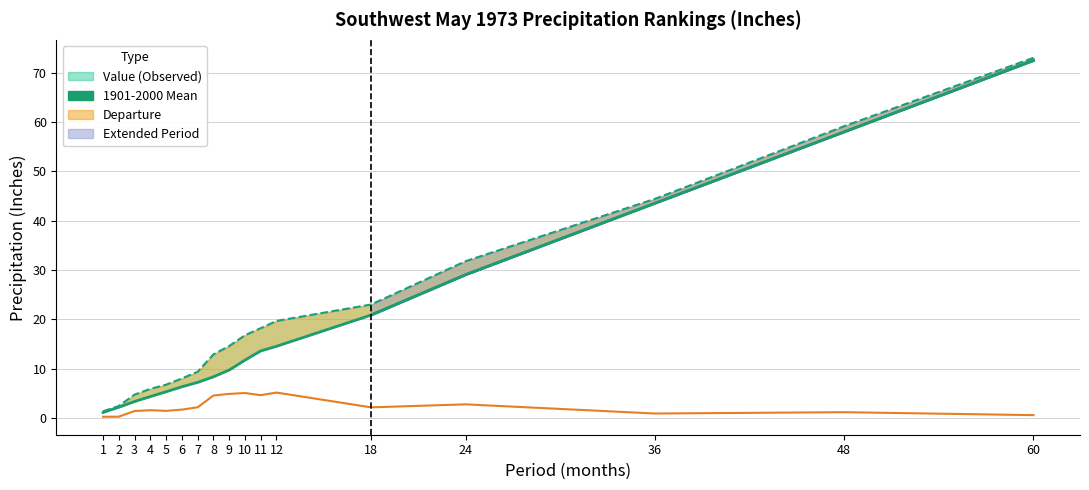

What is the difference between the maximum and minimum values in the 1901-2000 Mean series?

71.4